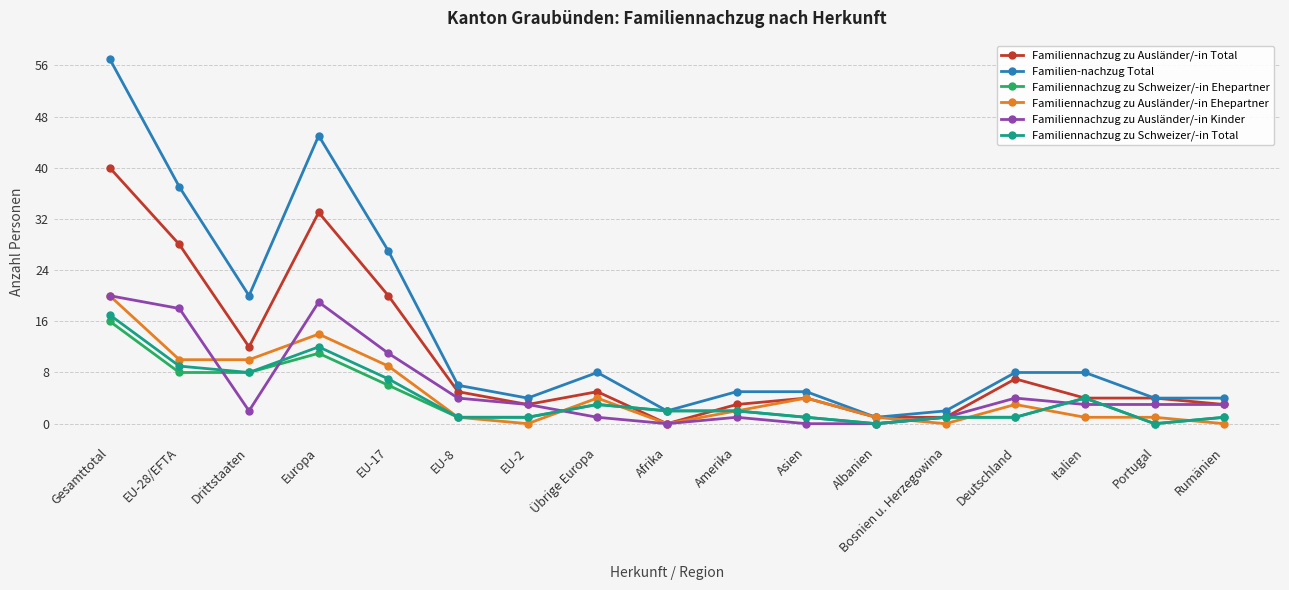

What is the difference between the maximum and minimum values in the Familiennachzug zu Ausländer/-in Kinder series?

20